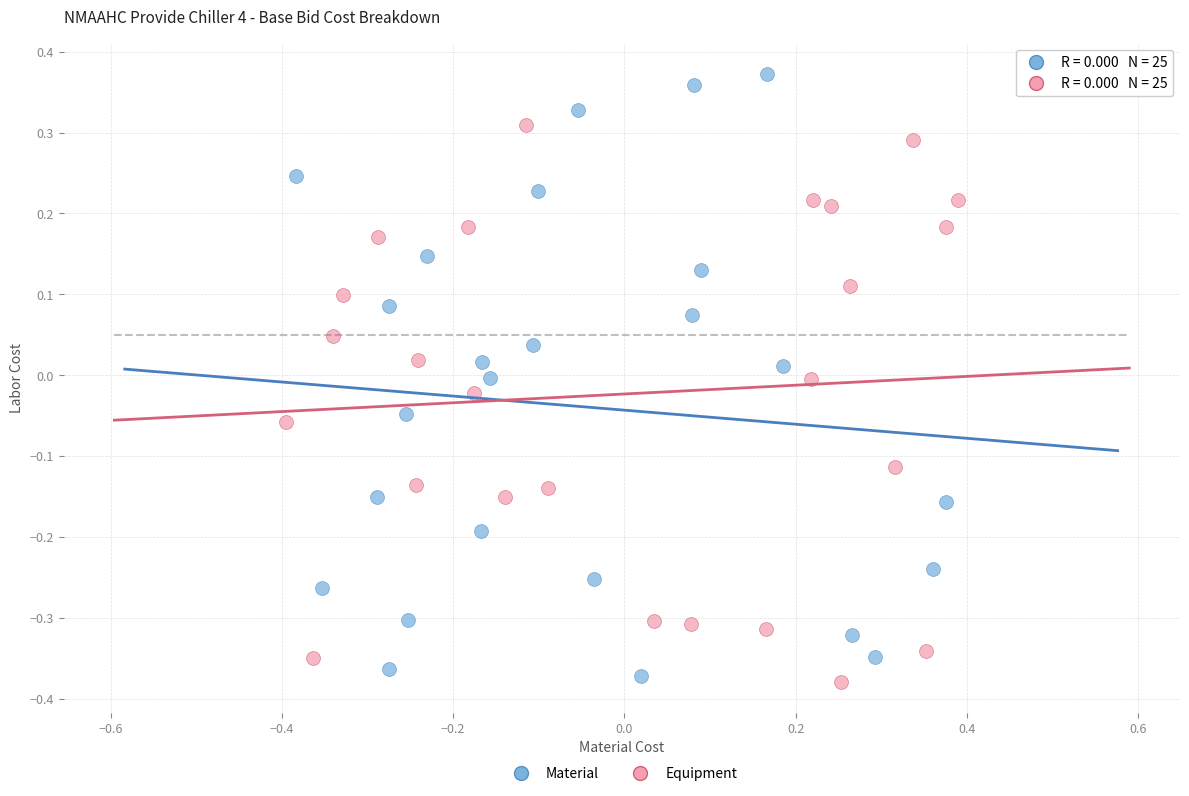

What are all the series names shown in the legend?

Material, Equipment